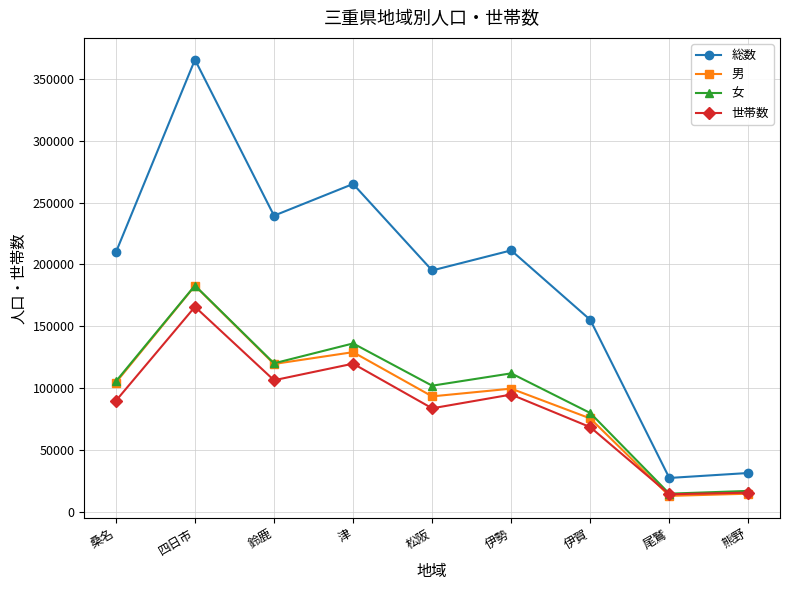

What is the label of the 1st point from the left?

桑名